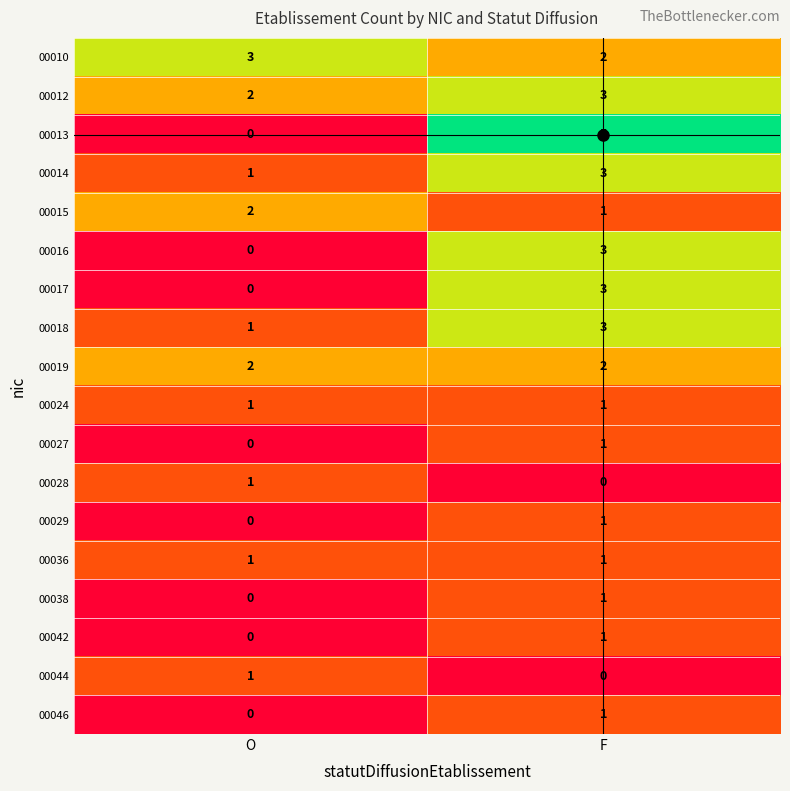

Which series has the largest range (max minus min)?

00013